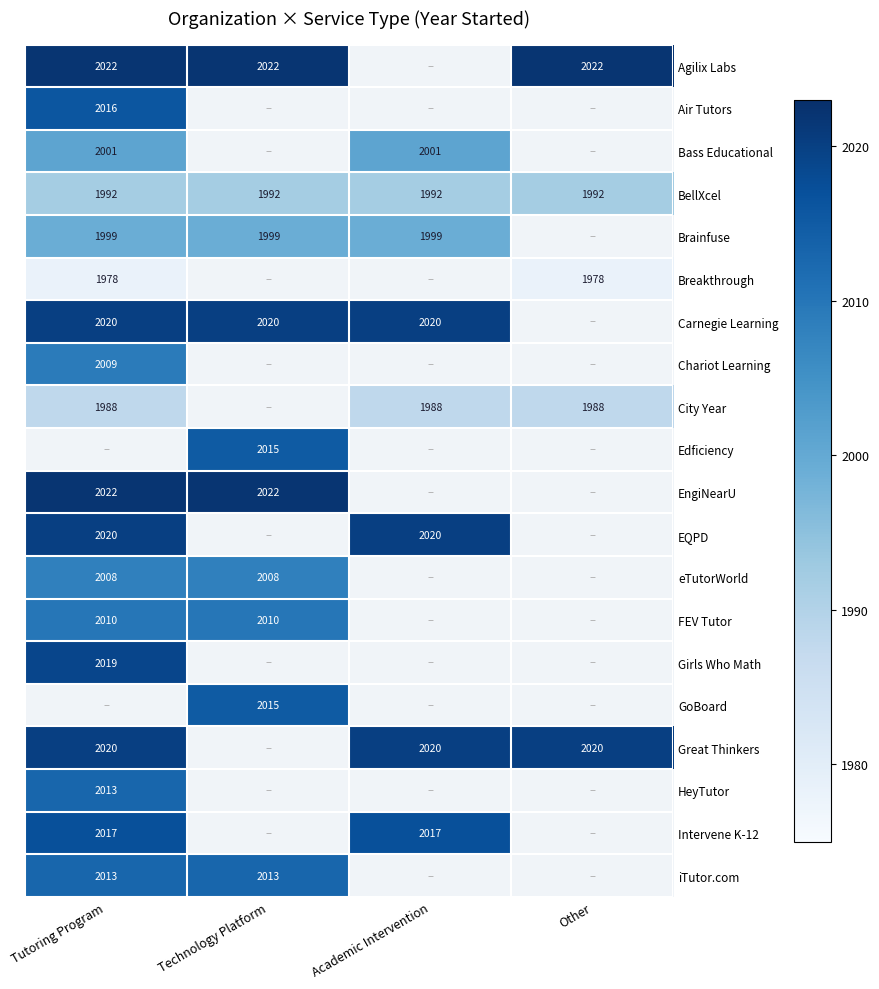

What is the maximum value for BellXcel?

1992